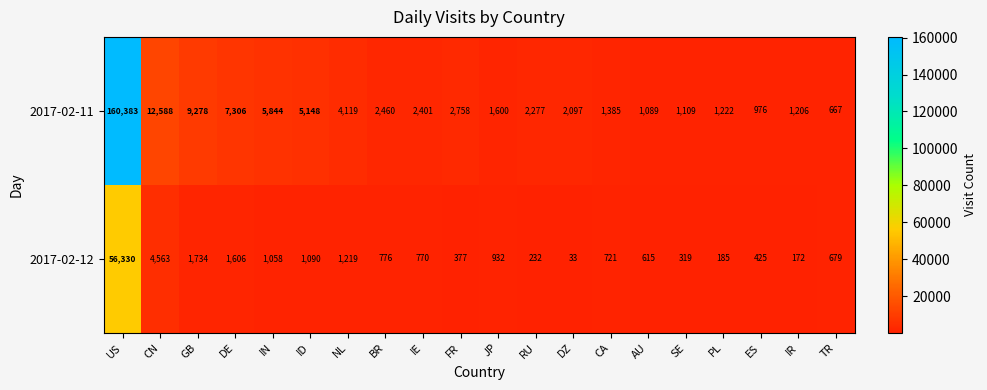

What is the spread (max minus min) of values at IN?

4786